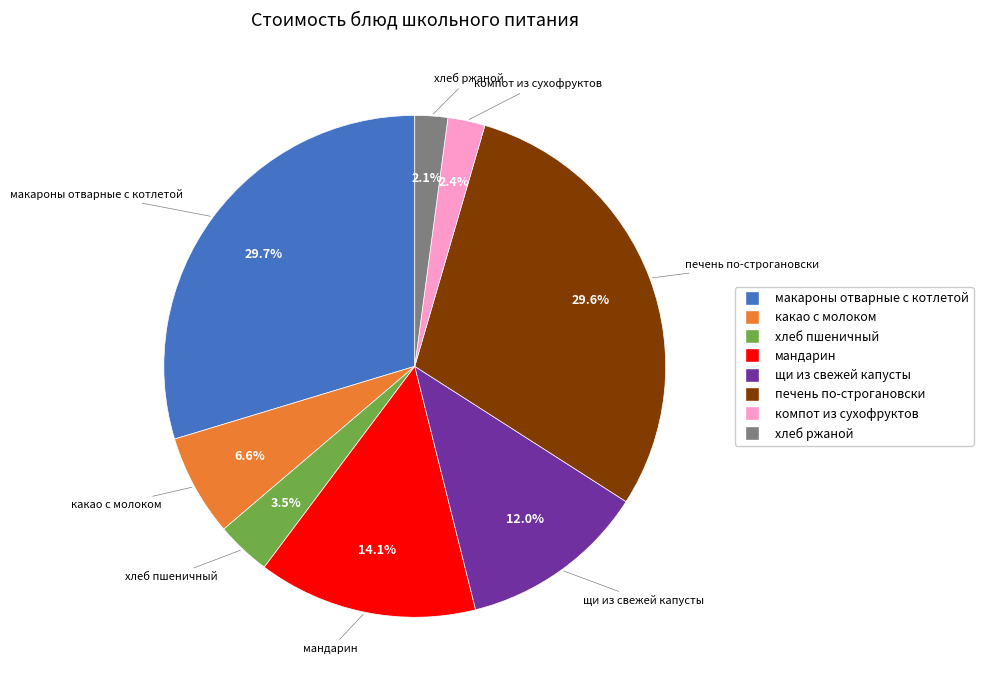

What percentage is NOT represented by компот из сухофруктов?

97.6%